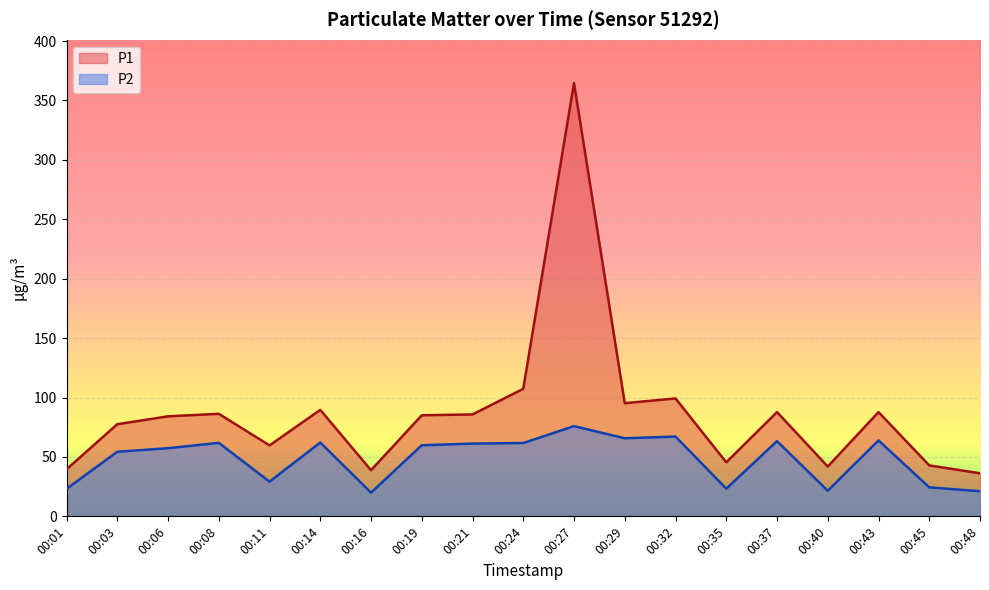

Count the number of data series in this chart.

2